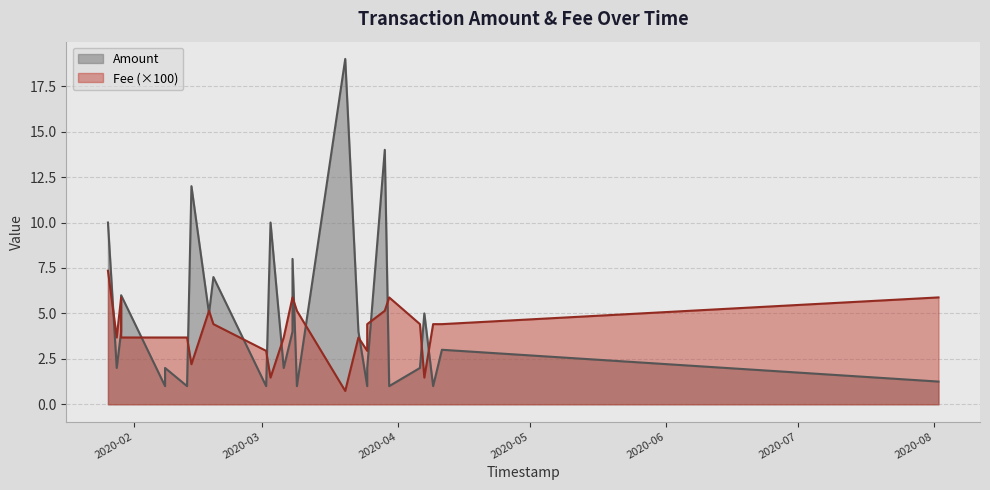

What is the lowest value of the Amount series?

1.0